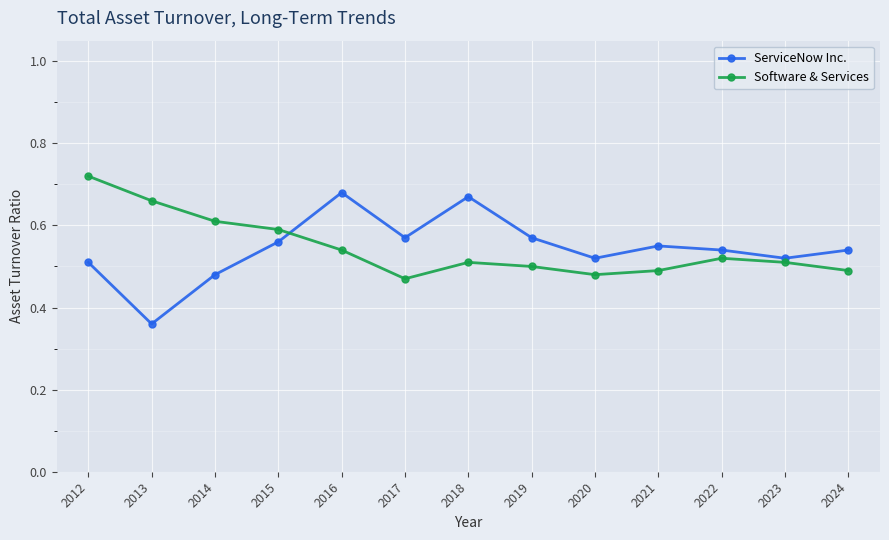

What is the spread (max minus min) of values at 2013?

0.3